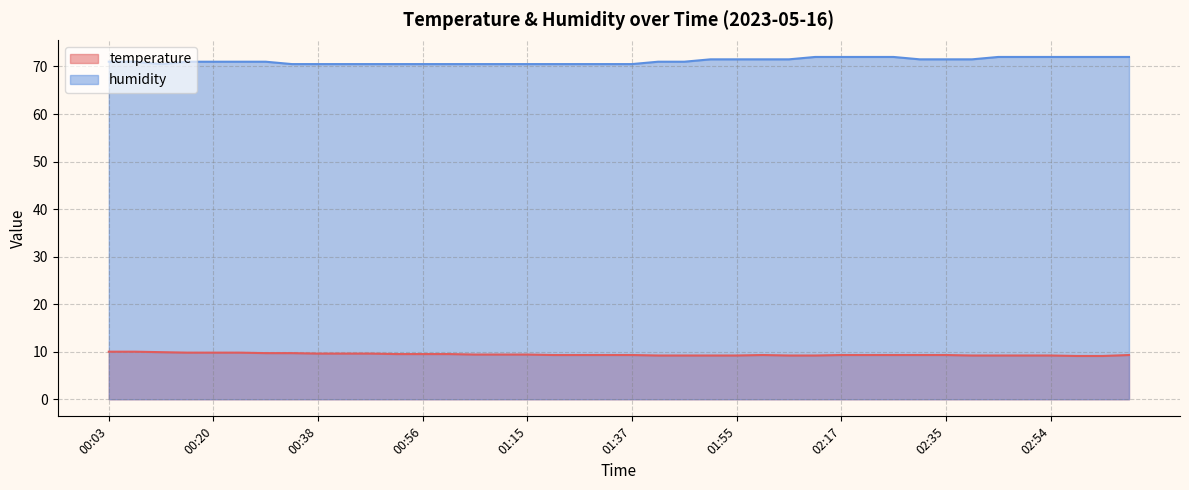

Which category has the lowest value in the temperature series?

02:58